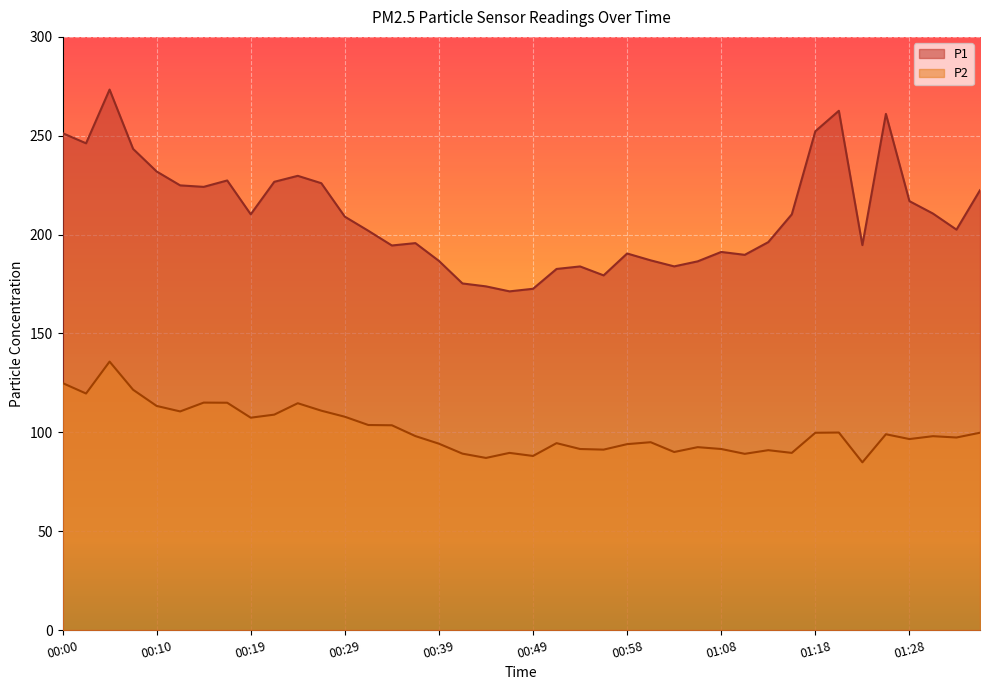

Where is P2 nearest to the value 110?

00:12